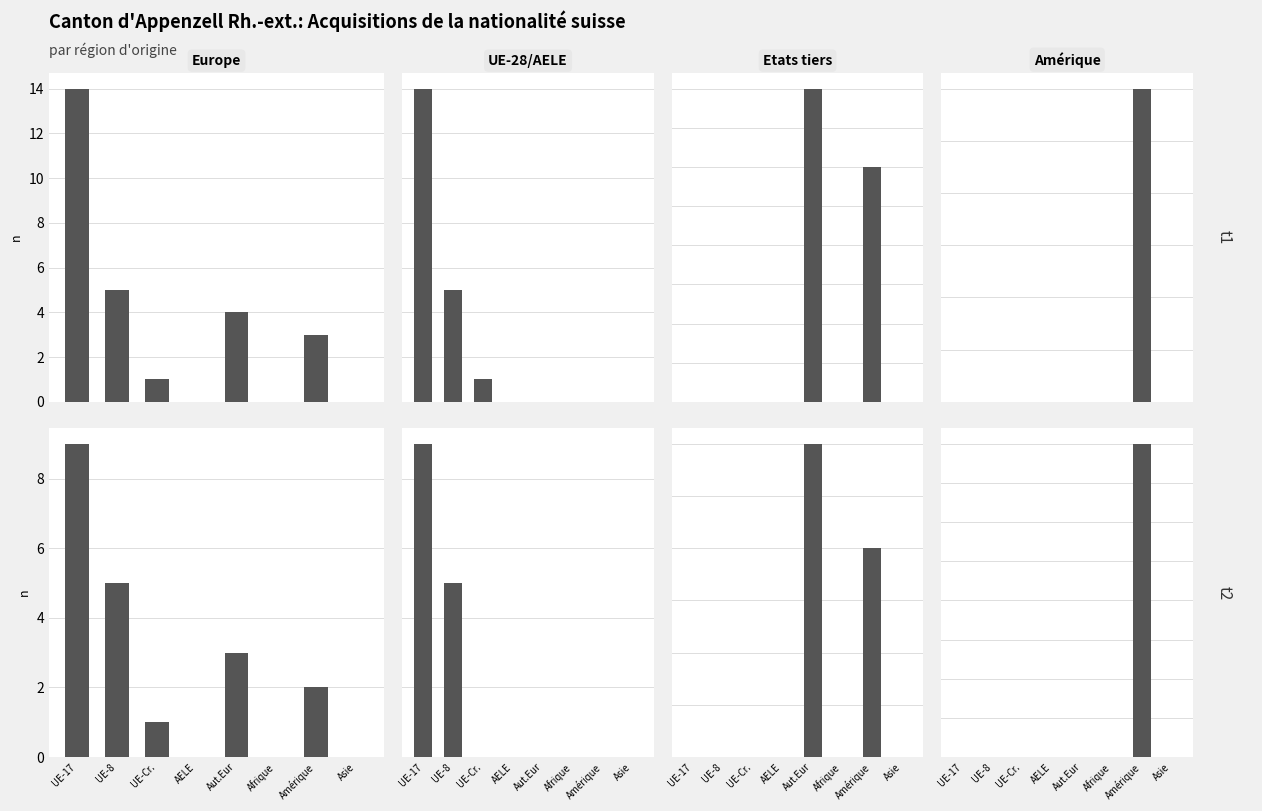

What position from the right is UE-8?

7